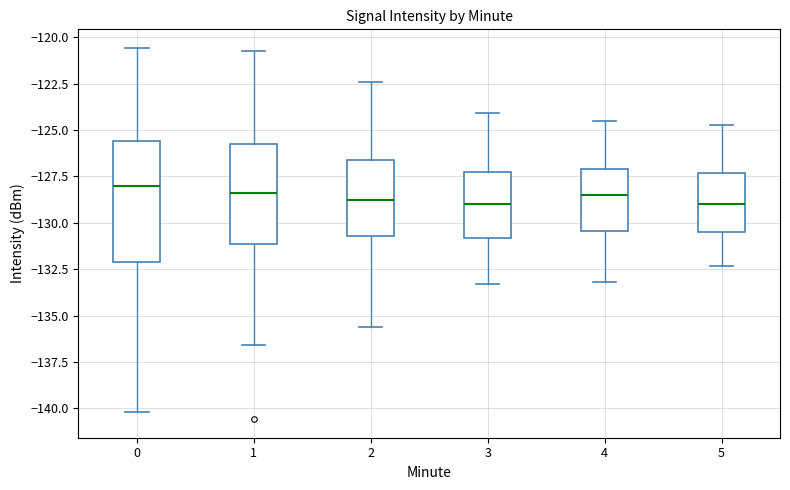

Where is the upper edge of the box at x = 2 on the y-axis? The values are not printed on the chart, so give them approximately, as read against the axis.

-126.5